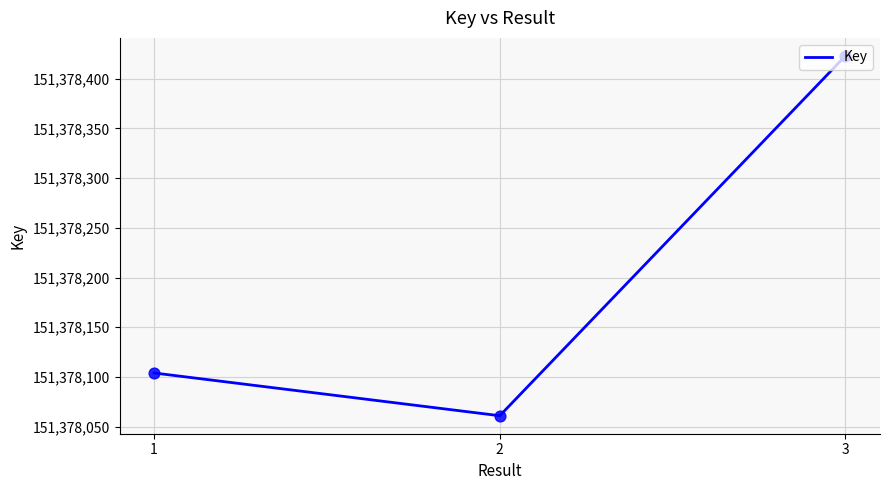

What is the change in value from 1 to 3?

+319